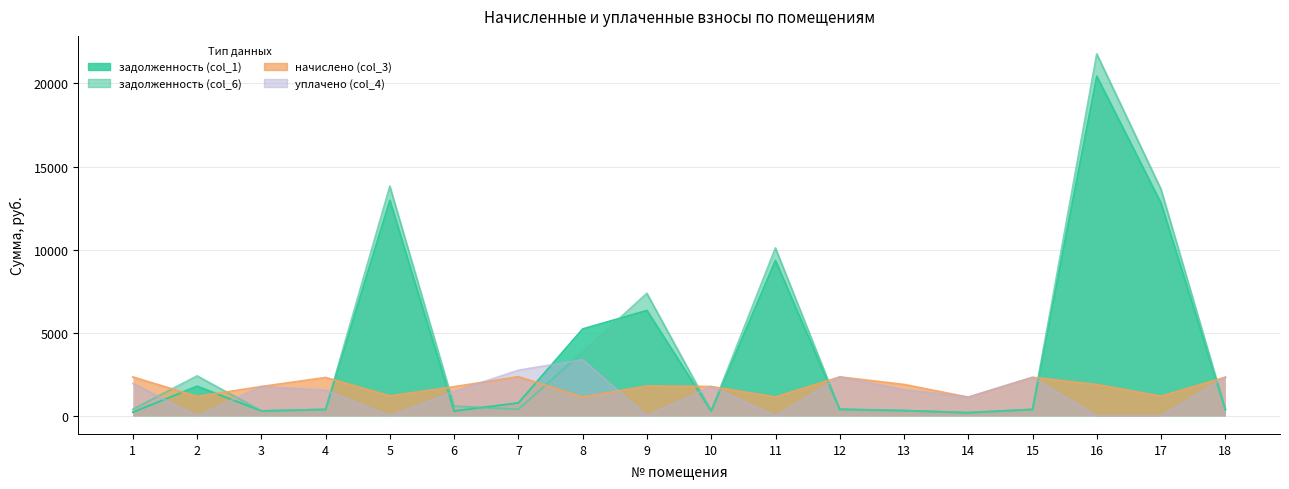

How many interior local peaks does the начислено (col_3) series have?

5